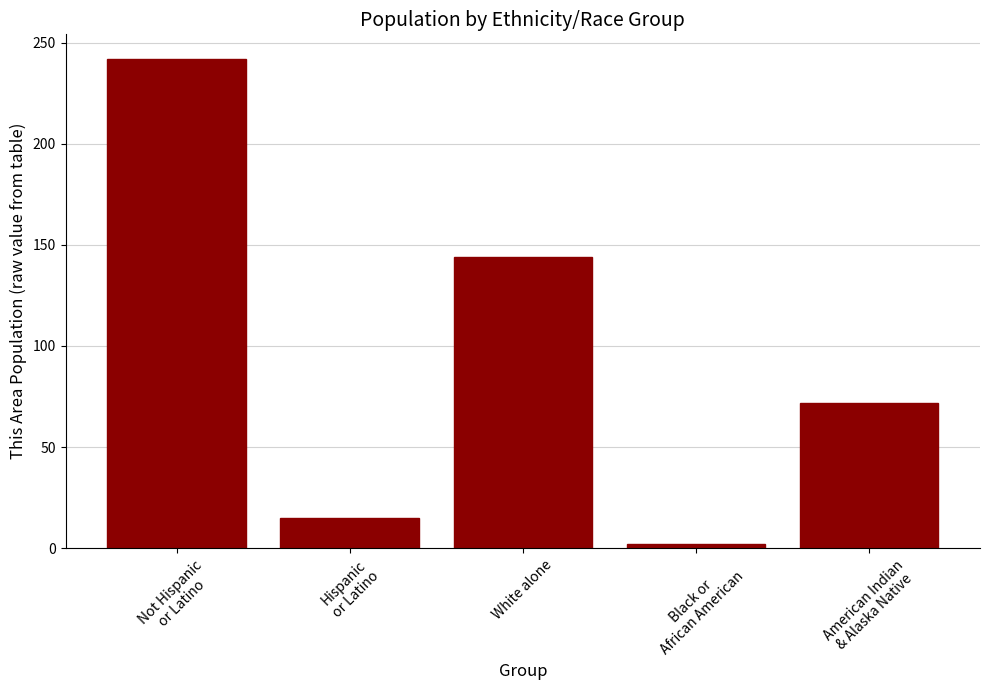

What is the approximate value at American Indian
& Alaska Native, to the nearest 10?

70